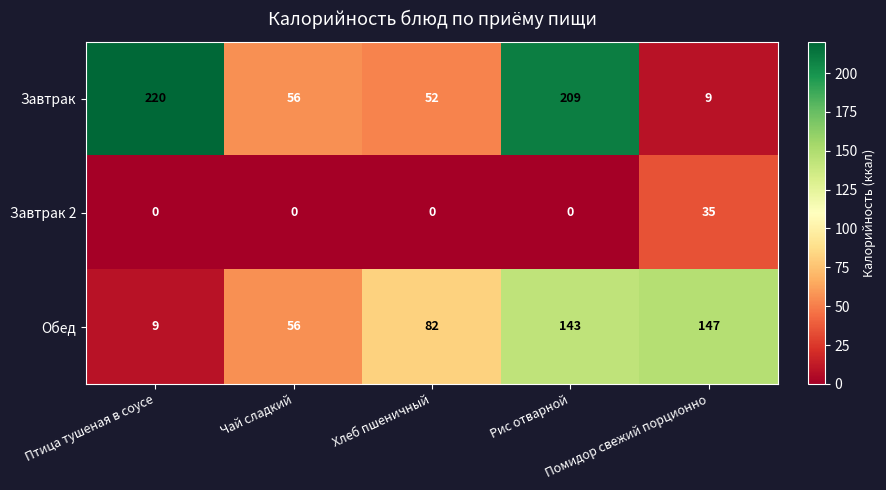

At which category is the sum across all series the highest?

Рис отварной